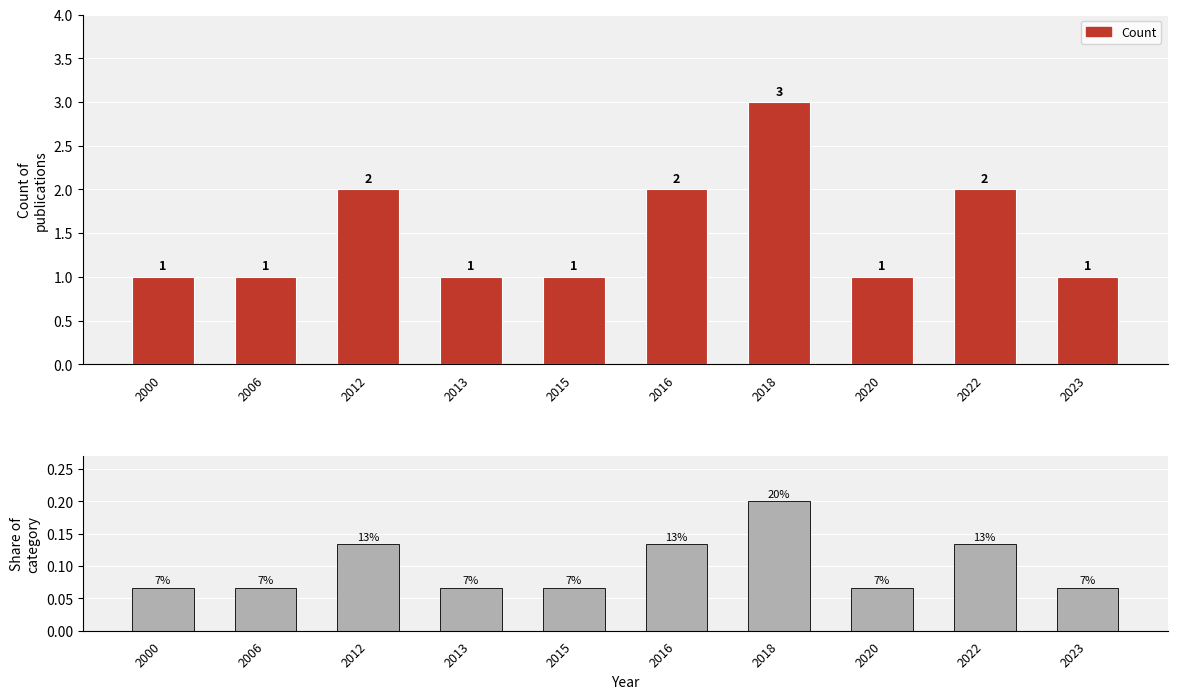

True or false: Count has a value of 1.7 at 2013.

False